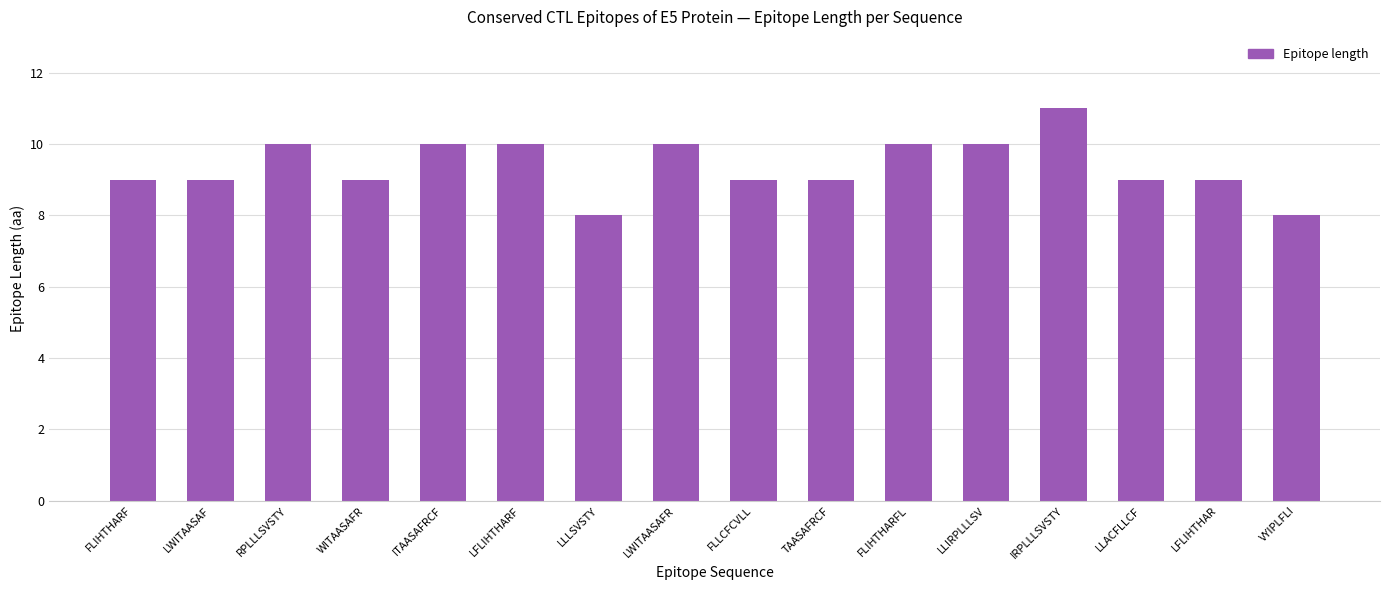

What is the value of the 14th bar from the left?

9